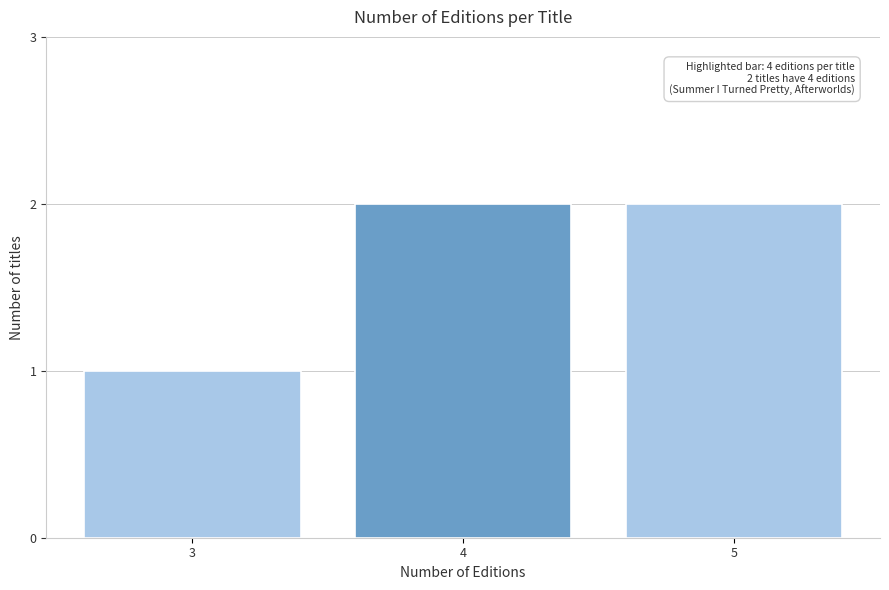

Reading left to right, transcribe all the data shown in this chart.

3=1	4=2	5=2